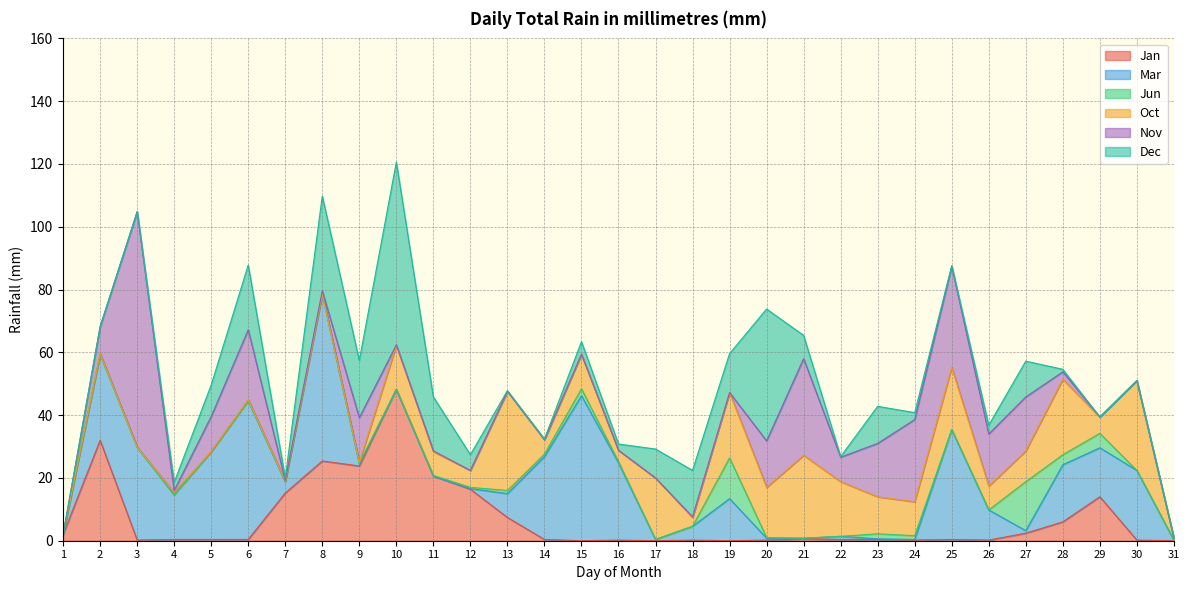

What is the total value across all series at 8?

109.8